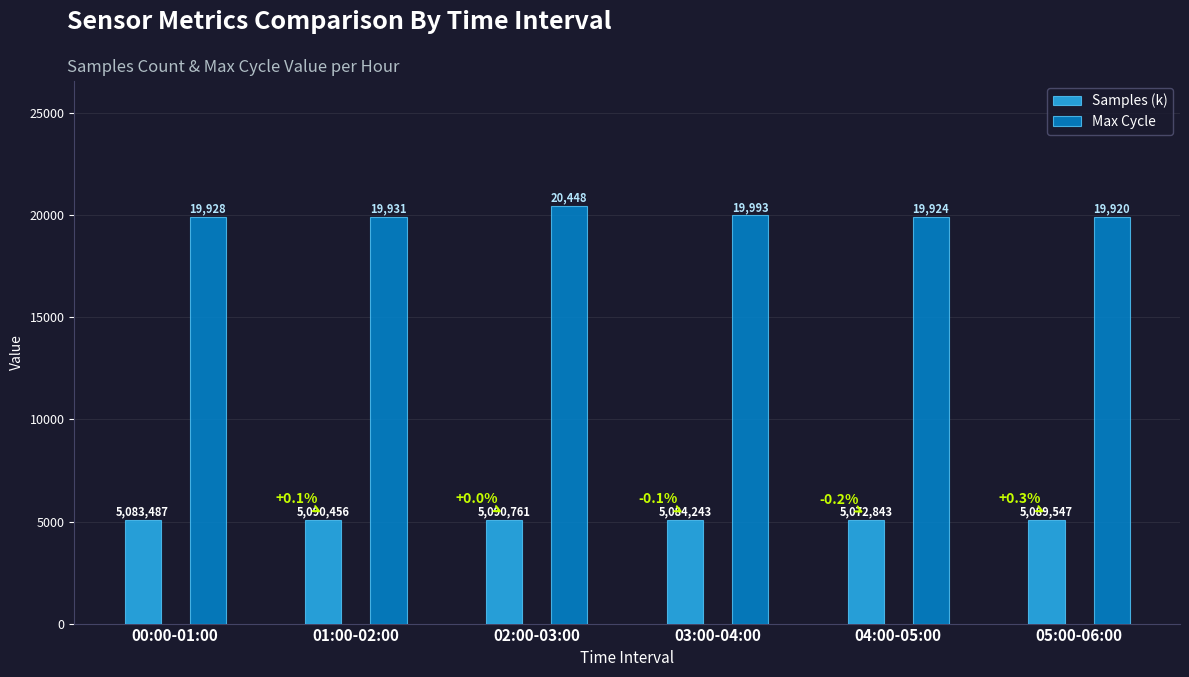

What is the approximate value of Samples (k) at 05:00-06:00?

5089.5